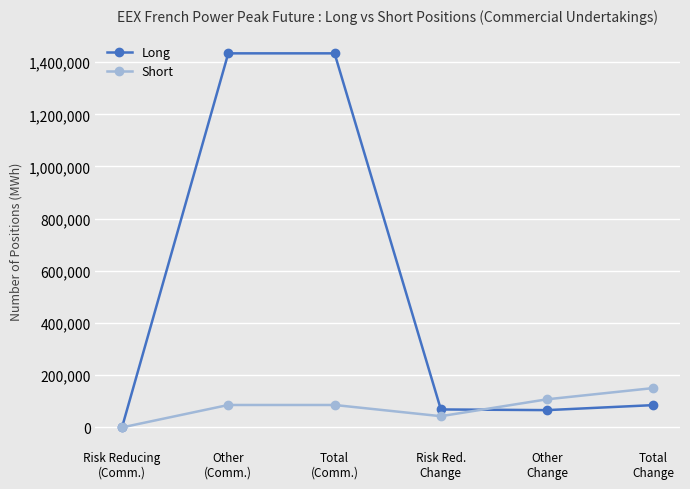

Which series has the widest spread of values?

Long